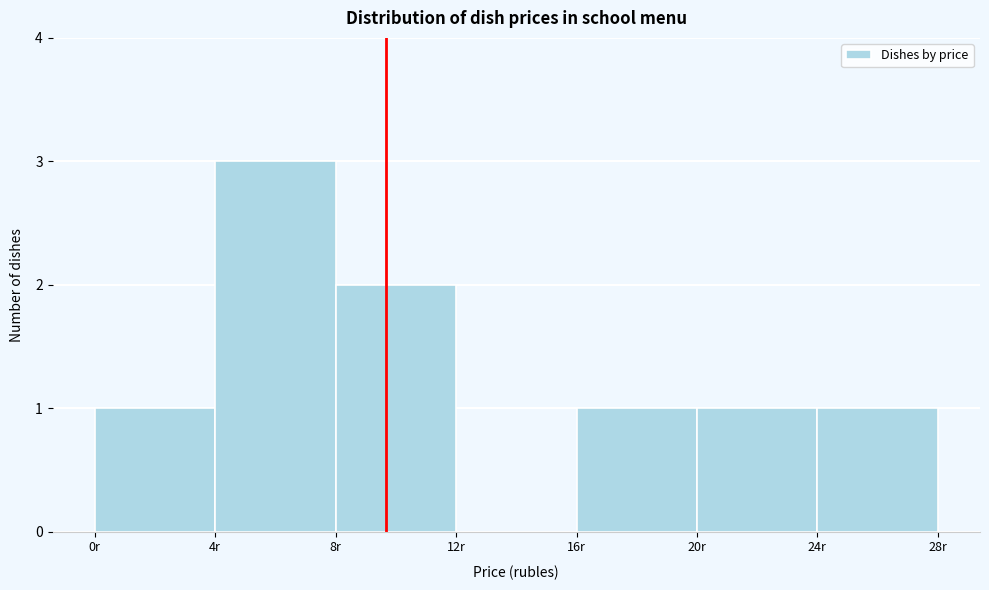

Reading left to right, list every bar in this chart as the range it spans on the x-axis followed by its height. The values are not printed on the chart, so give them approximately, as read against the axis.

0 to 4: 1
4 to 8: 3
8 to 12: 2
12 to 16: 0
16 to 20: 1
20 to 24: 1
24 to 28: 1